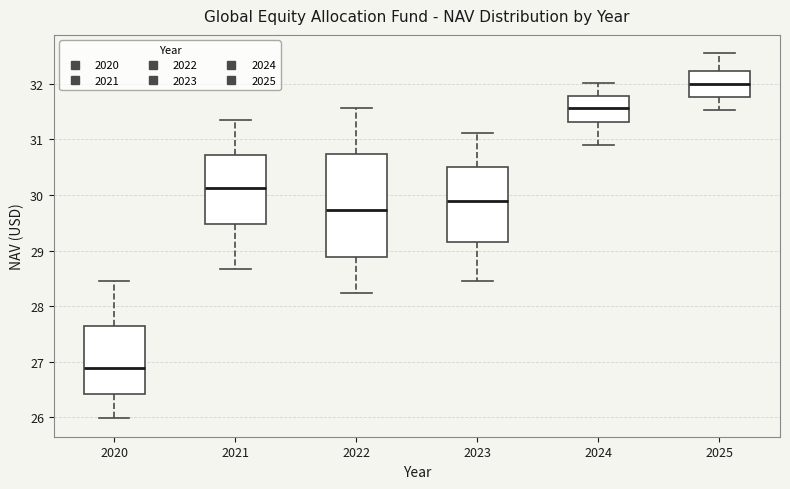

Reading left to right, transcribe this box plot: for each box, give where its median line is, the range the box spans, and where its two whiskers end, as read against the y-axis. The values are not printed on the chart, so give them approximately, as read against the axis.

2020: median 26.9, box 26.4 to 27.6, whiskers 26.0 to 28.5
2021: median 30.1, box 29.5 to 30.7, whiskers 28.7 to 31.3
2022: median 29.7, box 28.9 to 30.7, whiskers 28.2 to 31.6
2023: median 29.9, box 29.2 to 30.5, whiskers 28.5 to 31.1
2024: median 31.6, box 31.3 to 31.8, whiskers 30.9 to 32.0
2025: median 32.0, box 31.8 to 32.2, whiskers 31.5 to 32.6